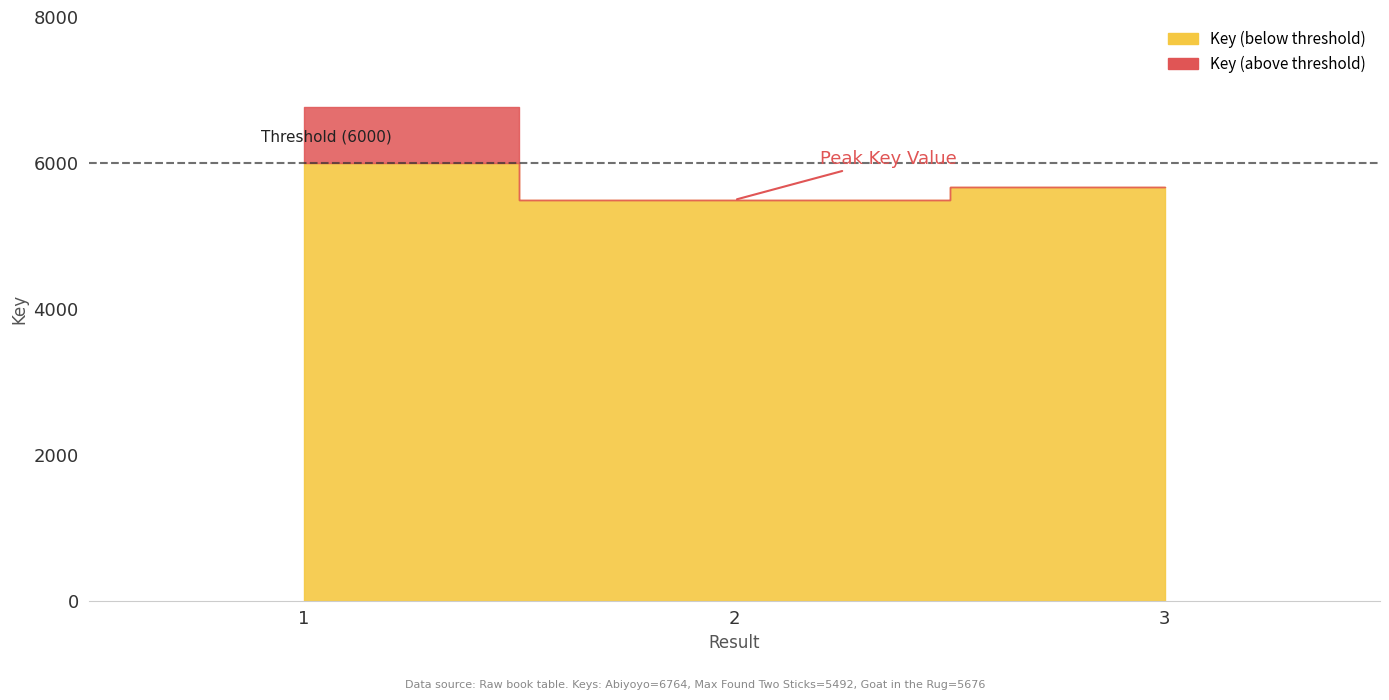

Where does the data first go above 5676?

1